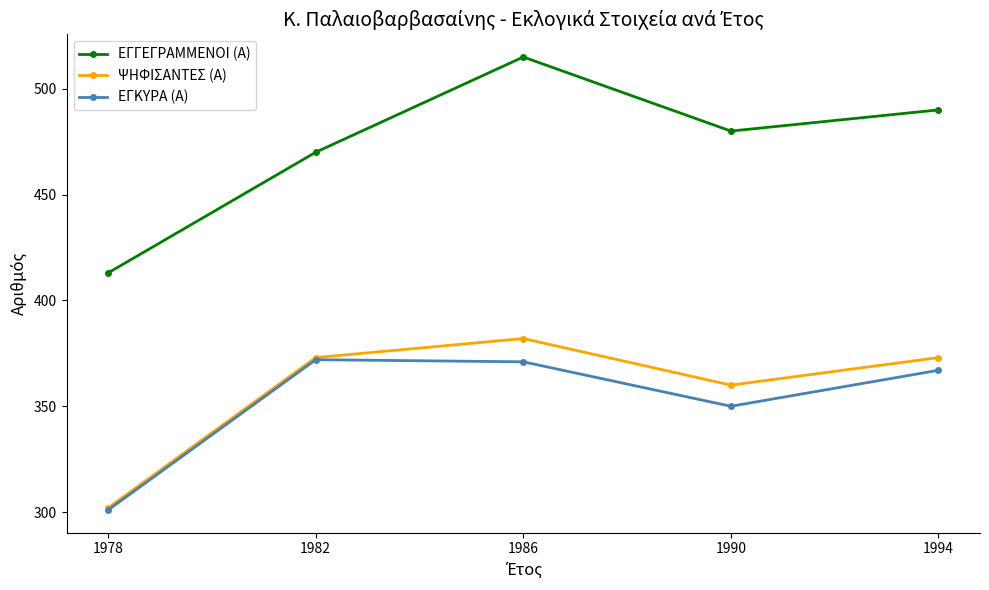

How many interior local valleys does the ΨΗΦΙΣΑΝΤΕΣ (Α) series have?

1